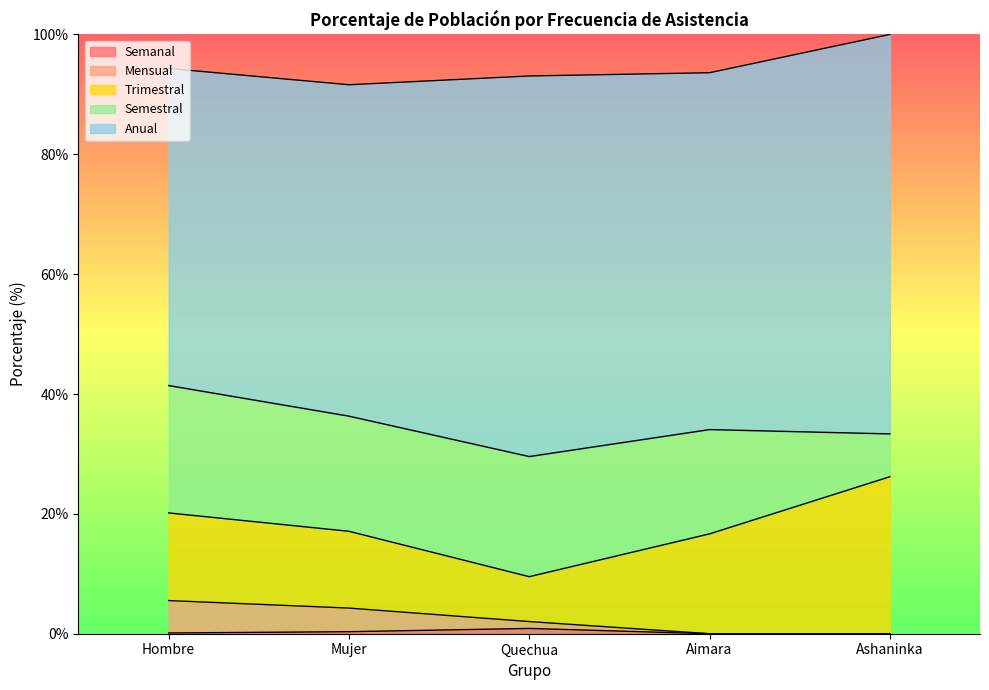

Which category has the highest value in the Trimestral series?

Ashaninka